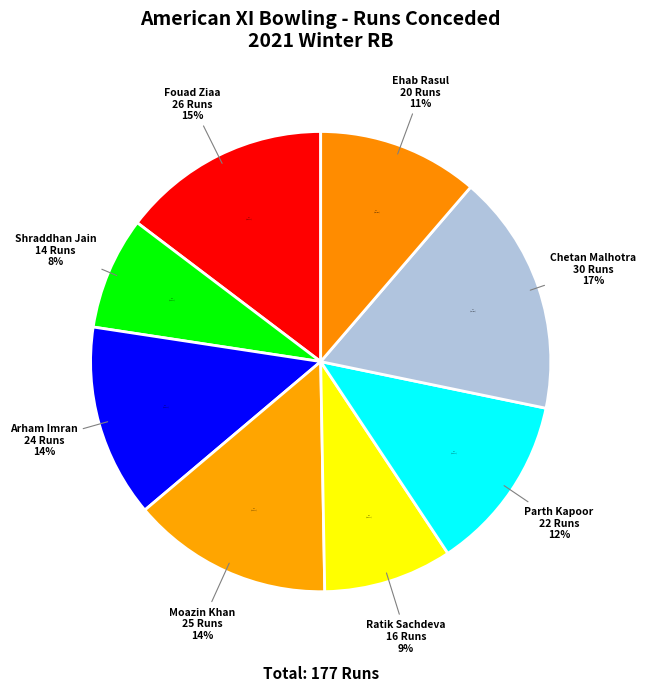

Is Ratik Sachdeva the majority of the pie?

No